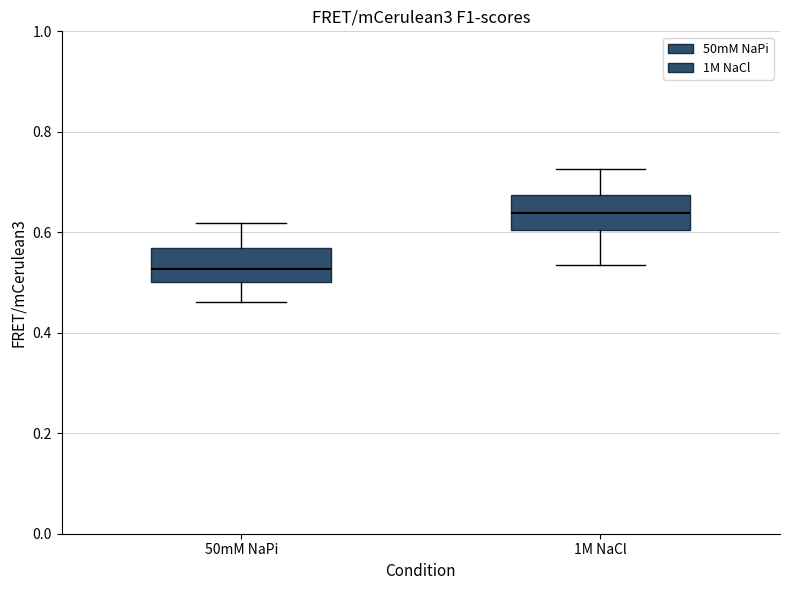

Which box's median line is the highest?

1M NaCl